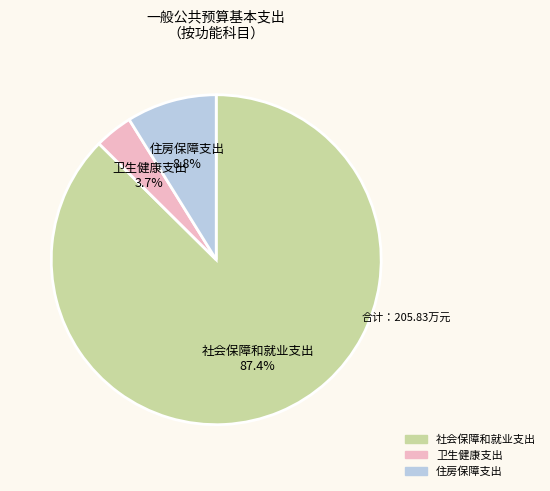

Approximately how many times larger is the value at 住房保障支出 compared to 卫生健康支出?

2.4